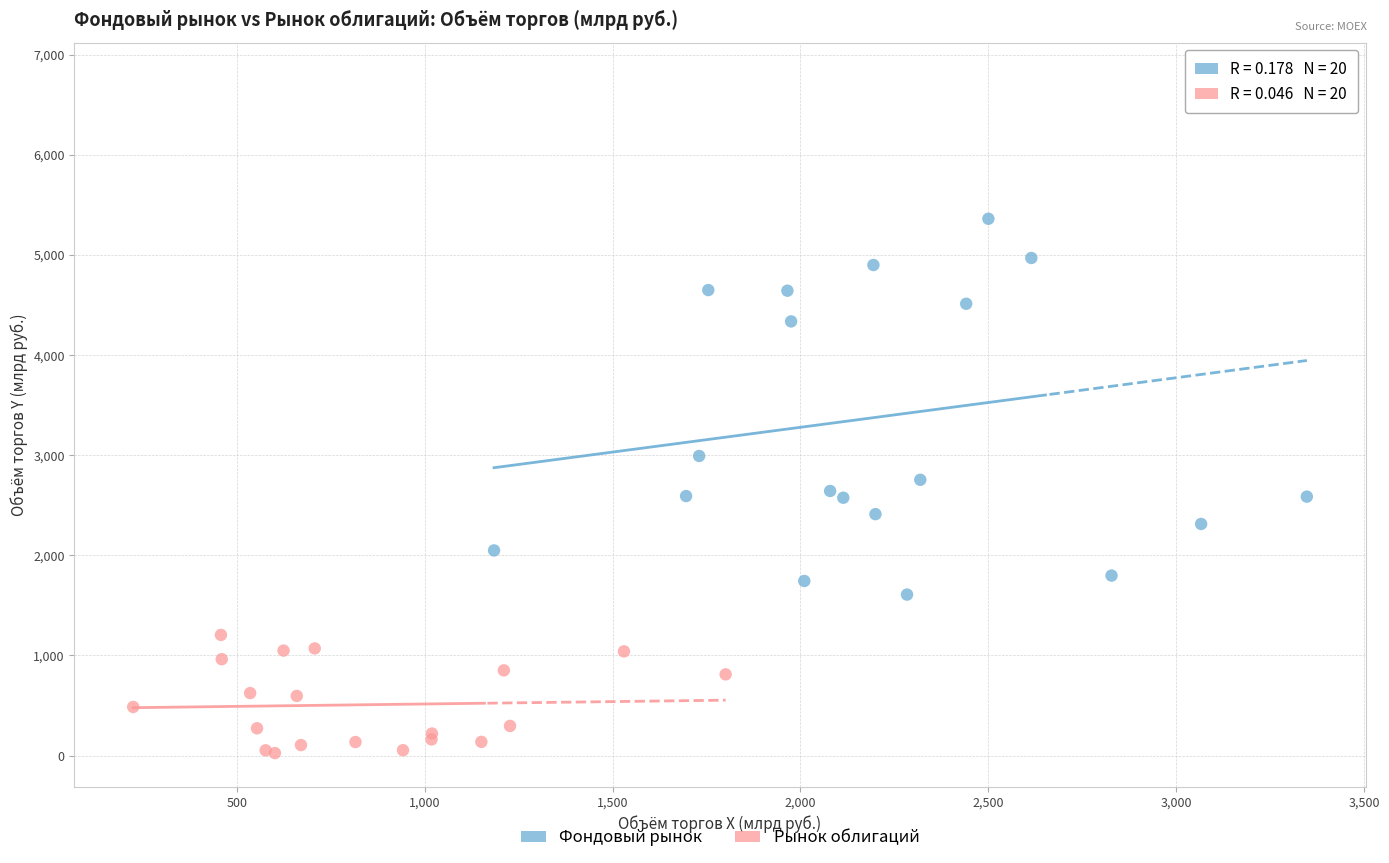

Which series reaches the maximum Y coordinate?

Фондовый рынок